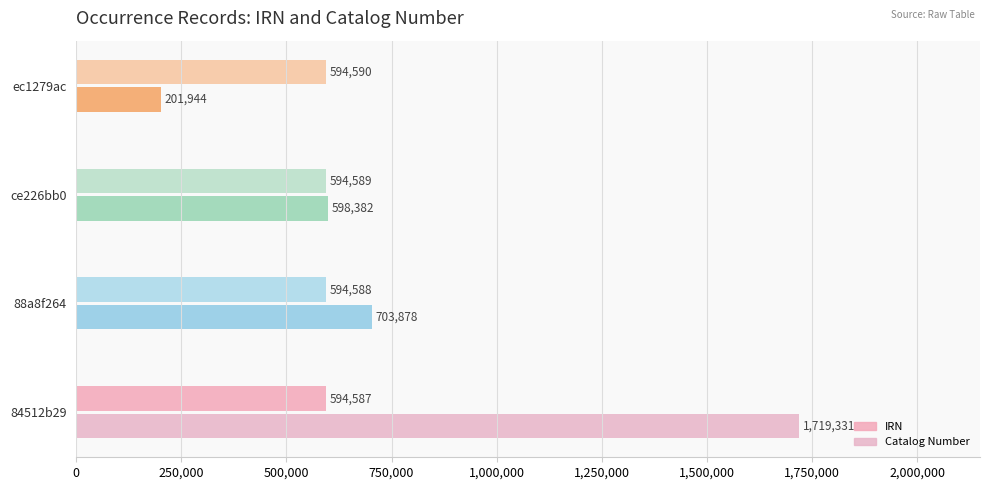

Which series has the largest range (max minus min)?

Catalog Number